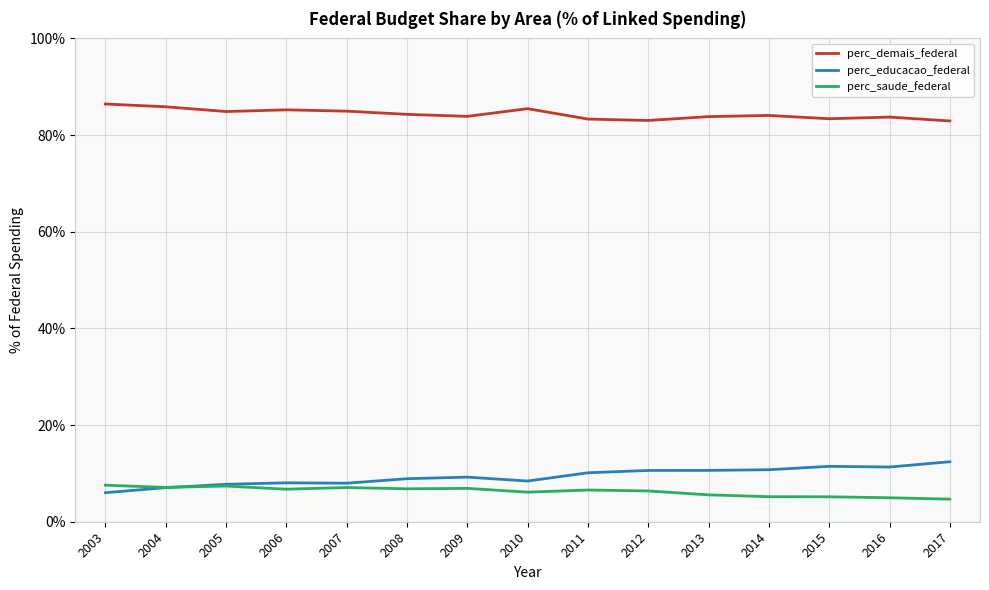

Which series has the largest total across all categories?

perc_demais_federal